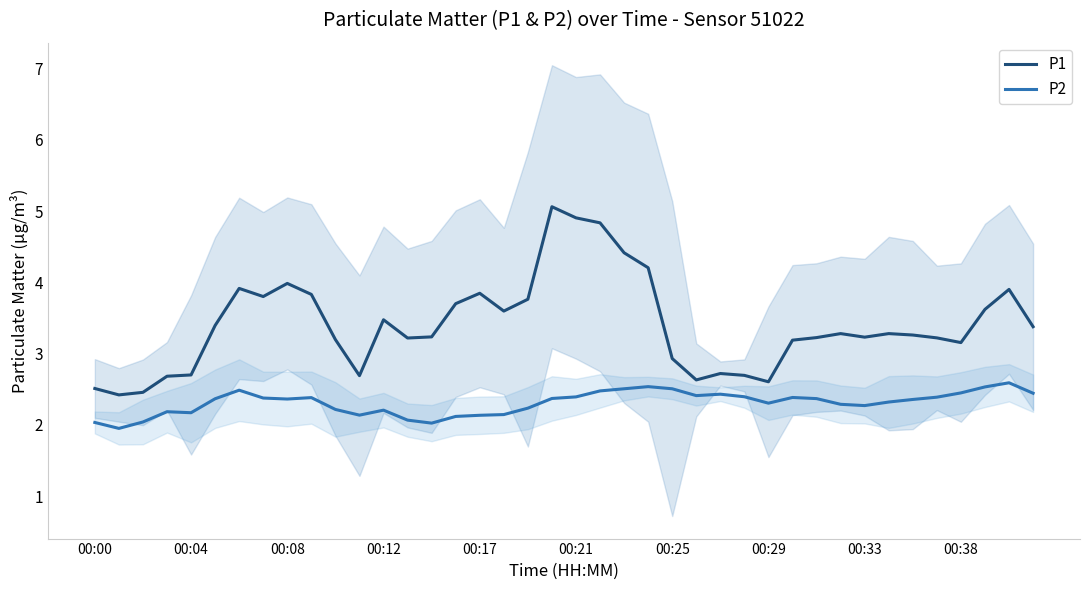

Which series has the widest spread of values?

P1